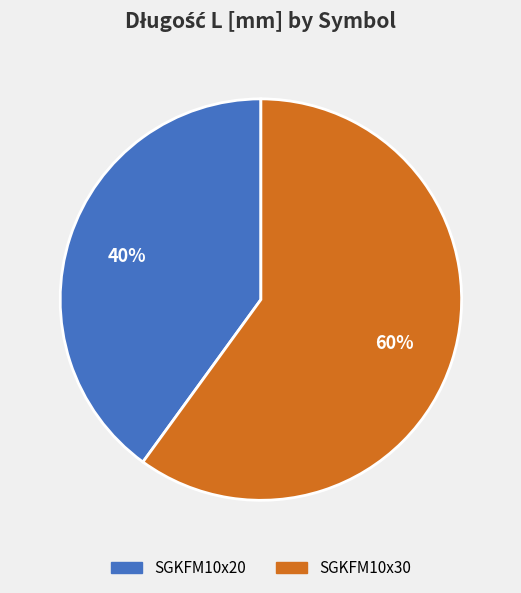

Which has a higher value, SGKFM10x30 or SGKFM10x20?

SGKFM10x30